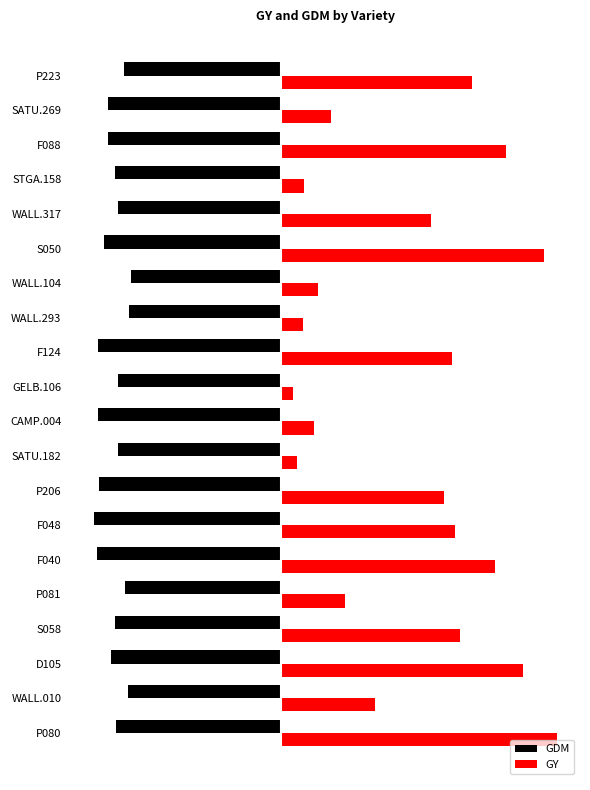

List the labels in order of GDM value, smallest first.

F048, F040, CAMP.004, F124, P206, S050, F088, SATU.269, D105, STGA.158, S058, P080, GELB.106, SATU.182, WALL.317, P223, P081, WALL.010, WALL.293, WALL.104